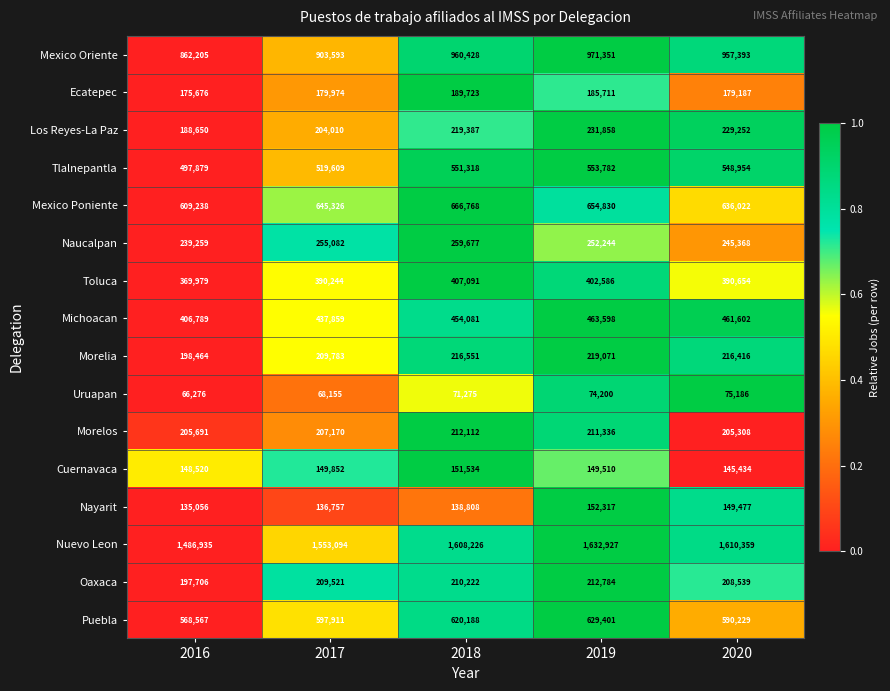

The value of Los Reyes-La Paz at 2017 is 62678. True or false?

False